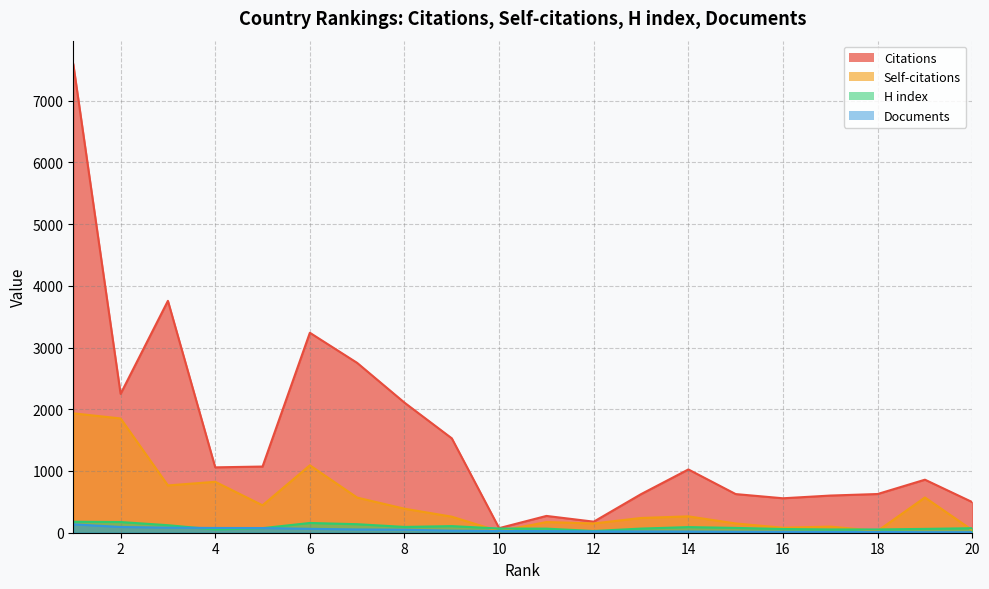

Is it true that Documents equals 50 at 10?

False